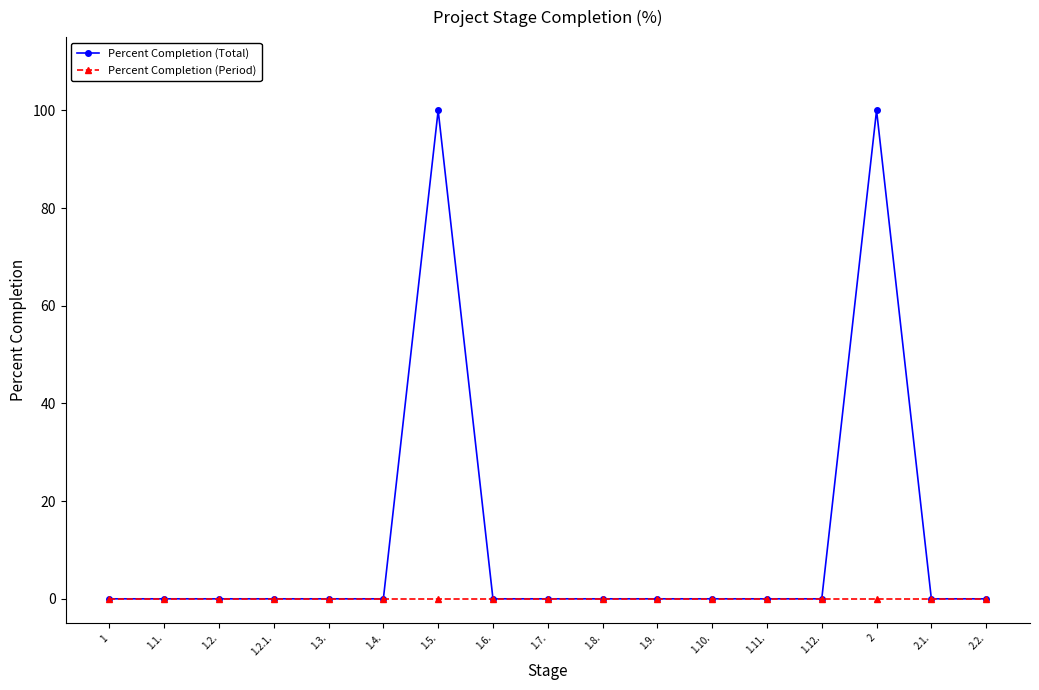

The value of Percent Completion (Period) at 1.7. is 0. True or false?

True